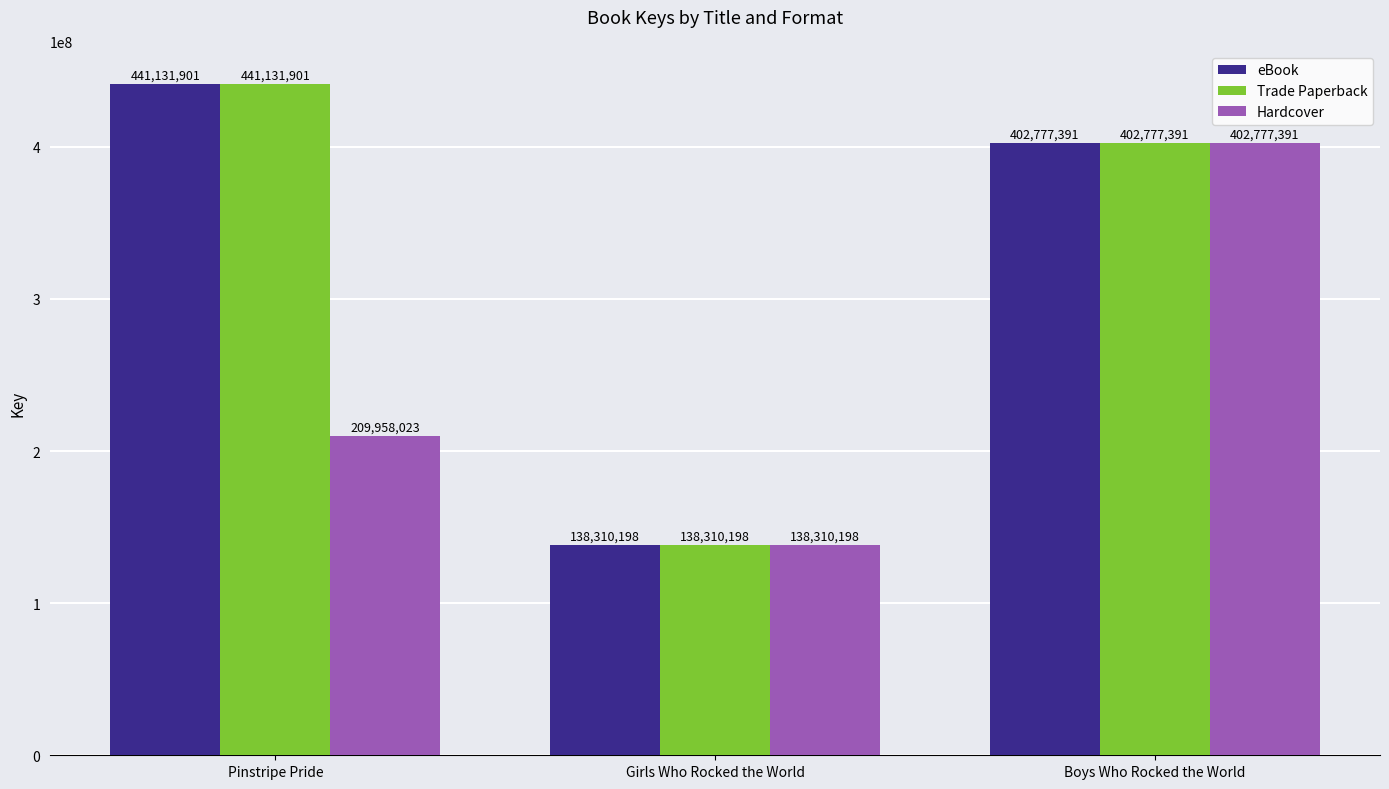

What is the highest value of the Trade Paperback series?

441131901